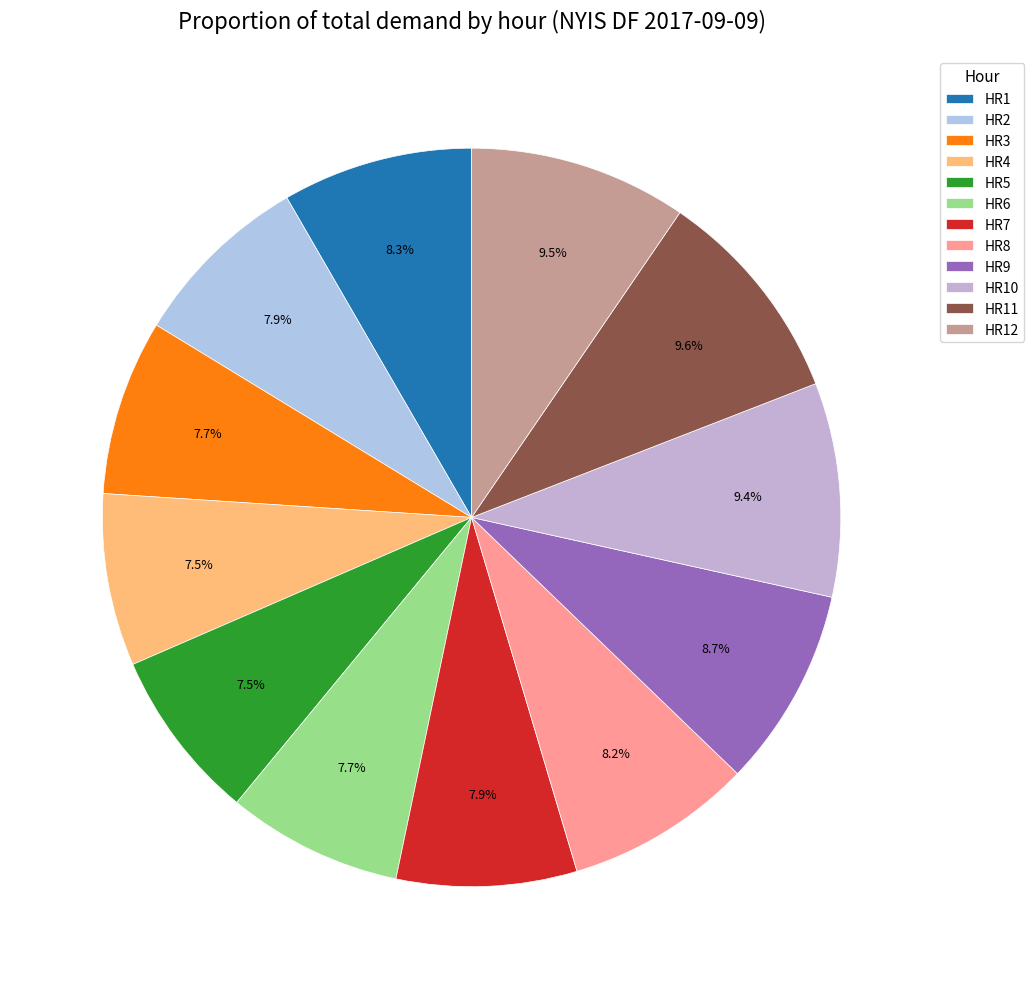

Which category has the biggest portion of the pie?

HR11